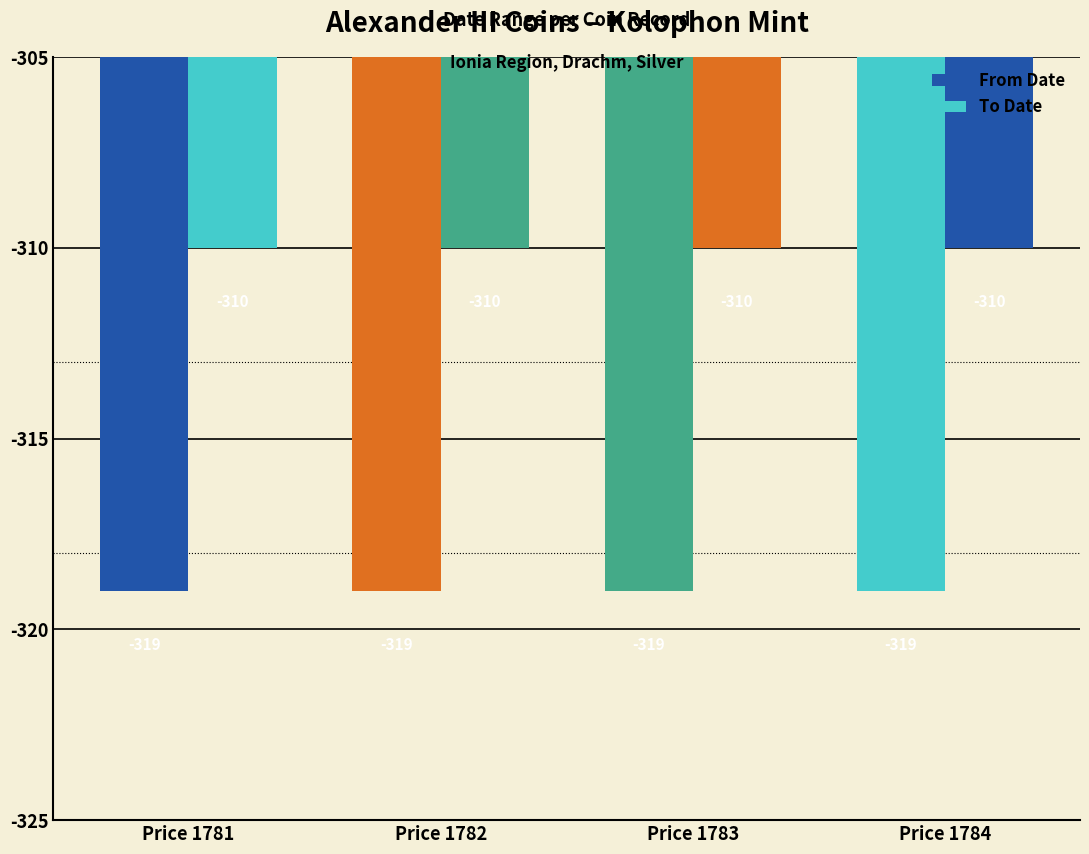

The value of From Date at Price 1784 is -80. True or false?

False